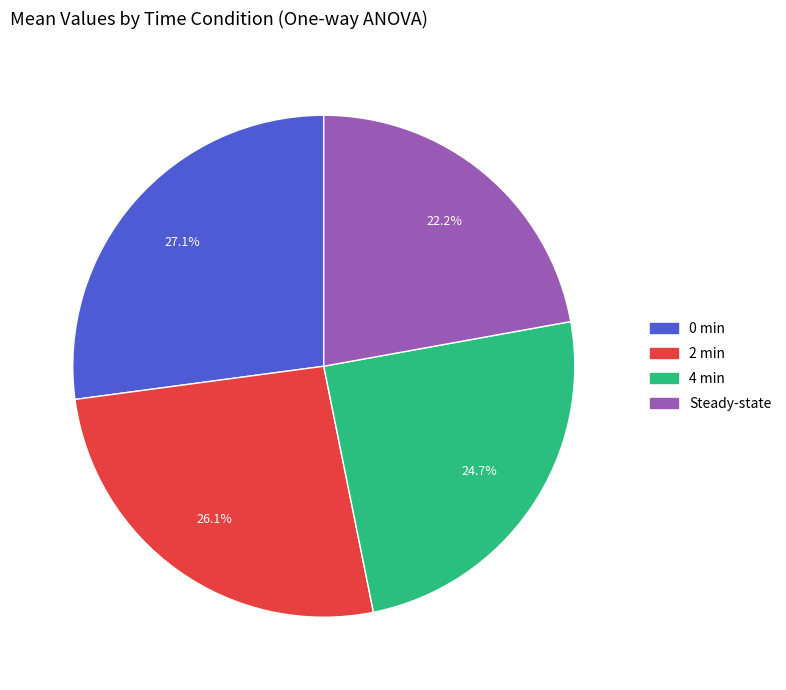

To the nearest percent, what portion does 4 min represent?

25%